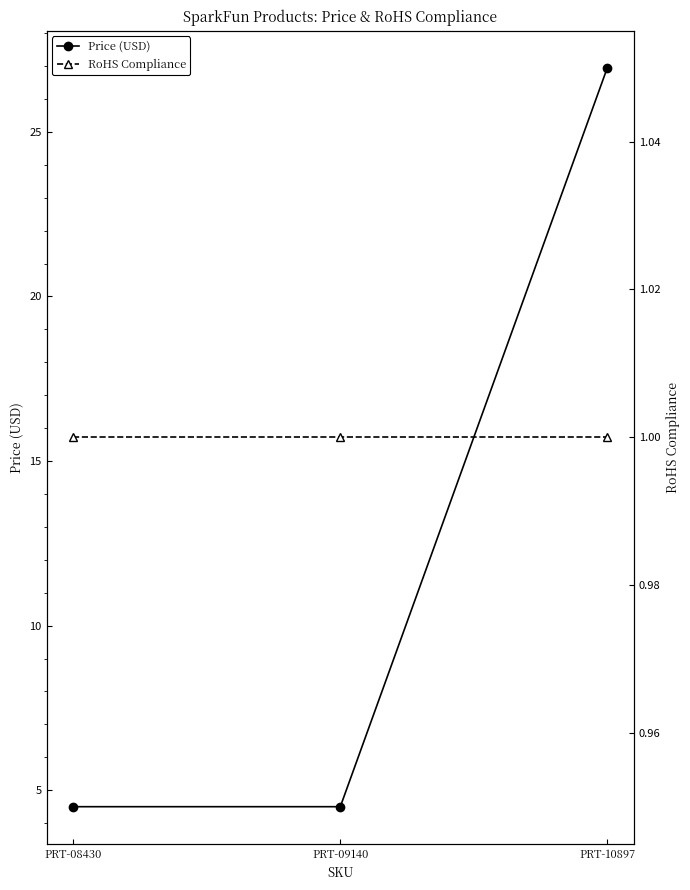

Does the chart display data point markers on the line(s)?

Yes